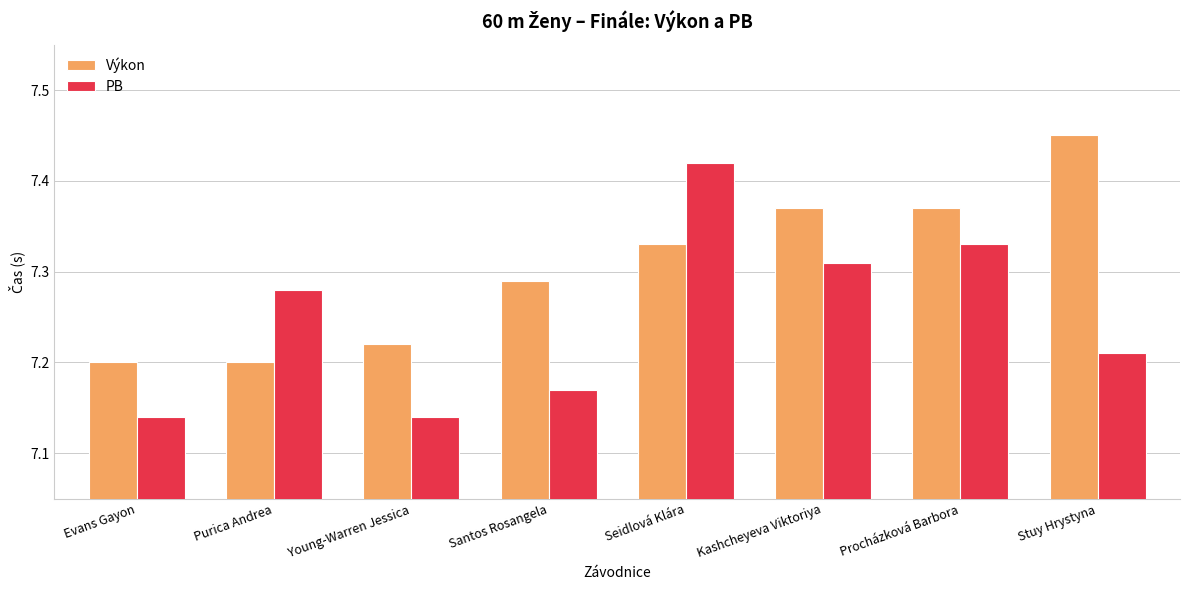

Count the PB values in the range 7 to 8.

8